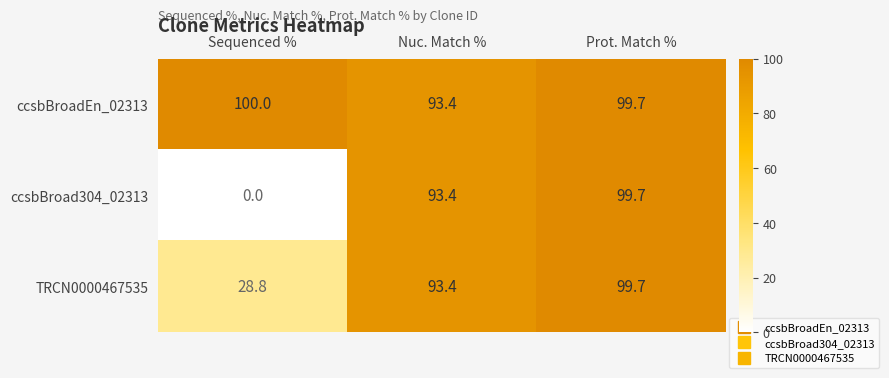

Reading right to left, what are all the values shown in this chart?

ccsbBroadEn_02313: Prot. Match %=99.7	Nuc. Match %=93.4	Sequenced %=100.0
ccsbBroad304_02313: Prot. Match %=99.7	Nuc. Match %=93.4	Sequenced %=0.0
TRCN0000467535: Prot. Match %=99.7	Nuc. Match %=93.4	Sequenced %=28.8